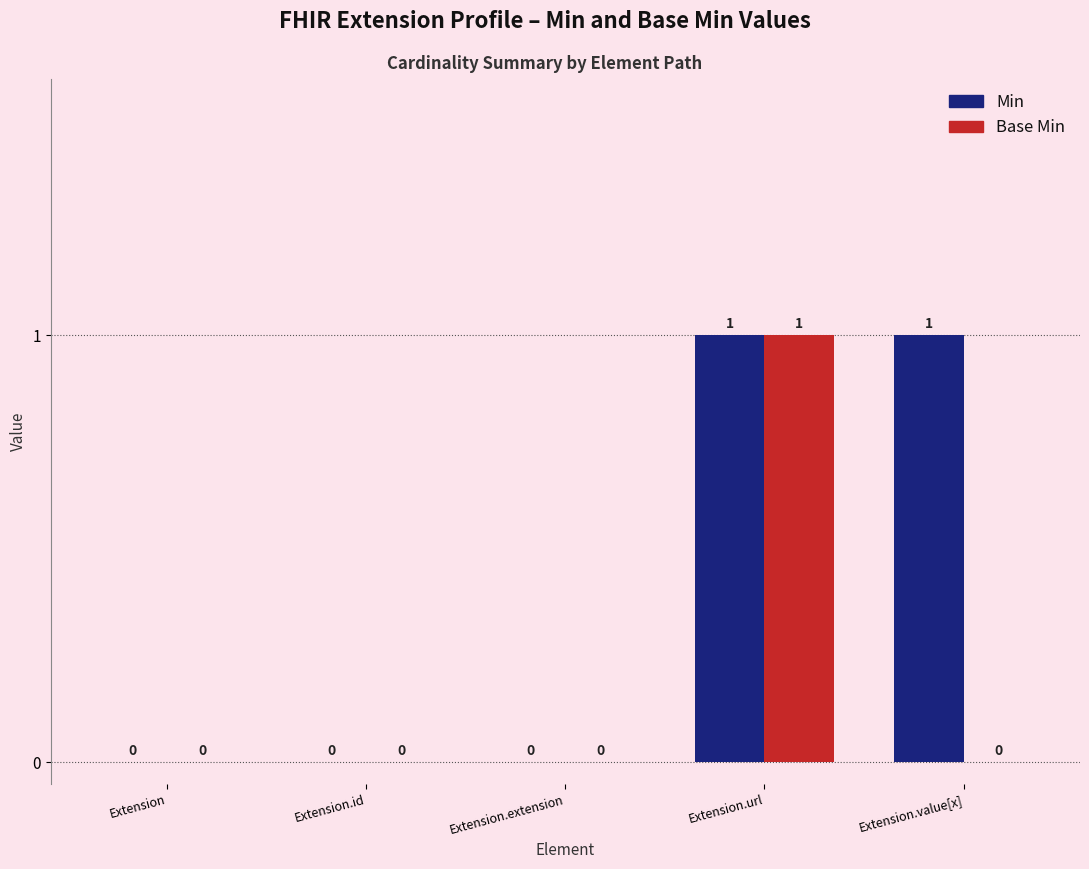

The value of Base Min at Extension.value[x] is 0. True or false?

True